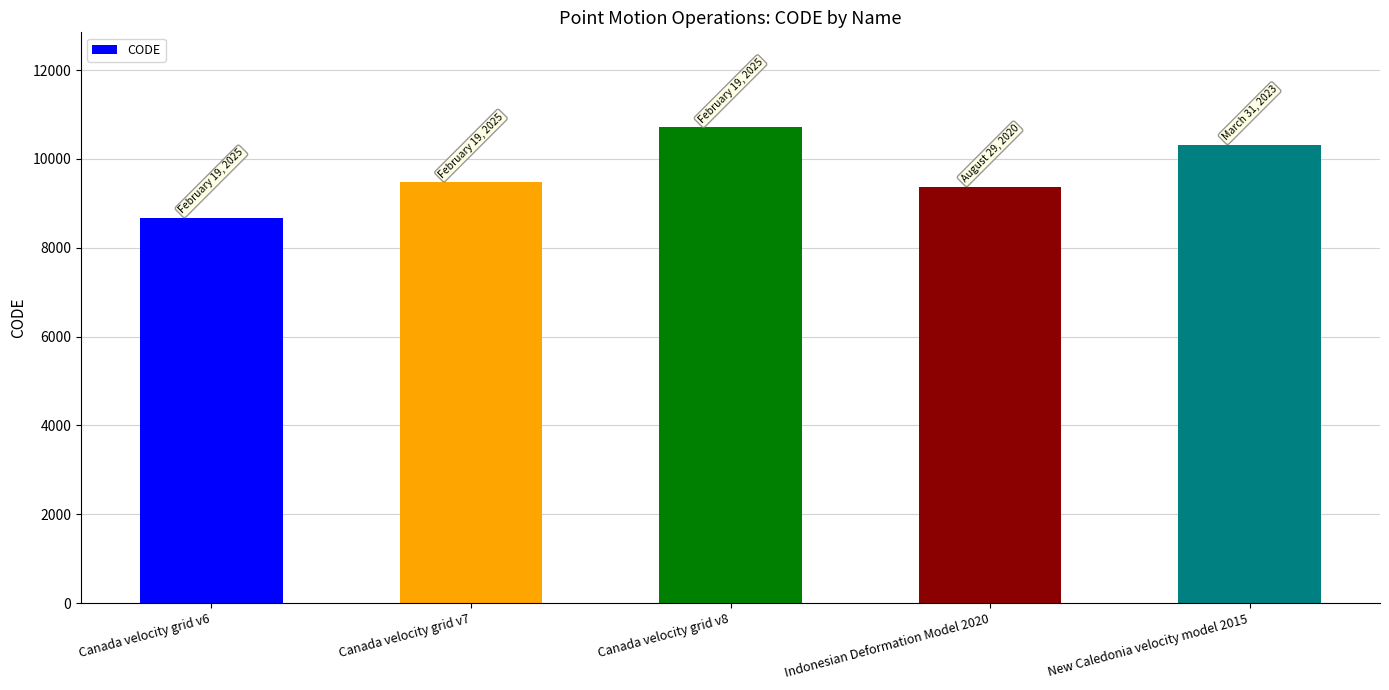

Reading right to left, transcribe all the data shown in this chart.

10323	9375	10707	9483	8676